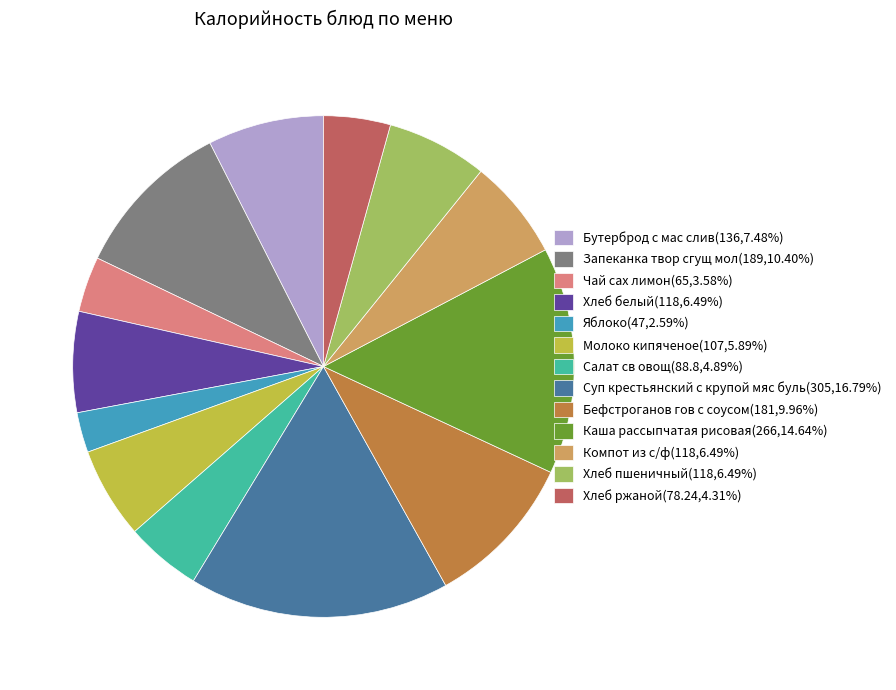

How many segments does this pie chart have?

13